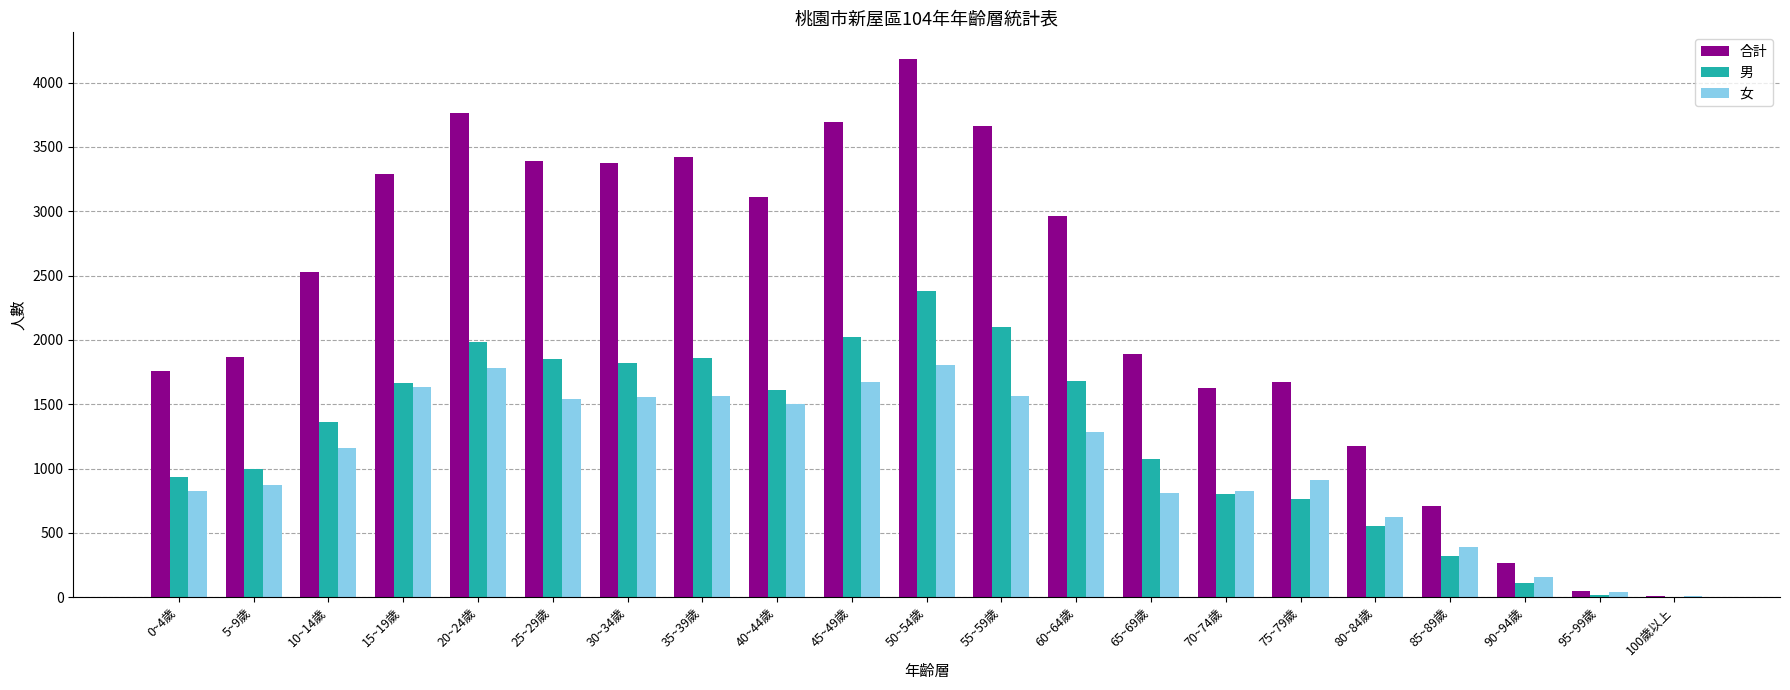

At which category is the sum across all series the highest?

50~54歲